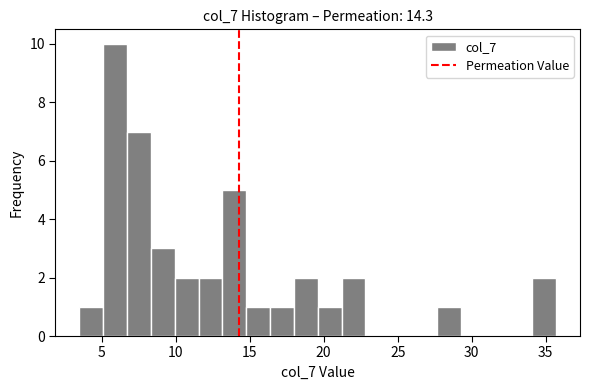

Around what value on the x-axis is the tallest bar? Give the approximate position of its centre, as read against the axis.

6.0